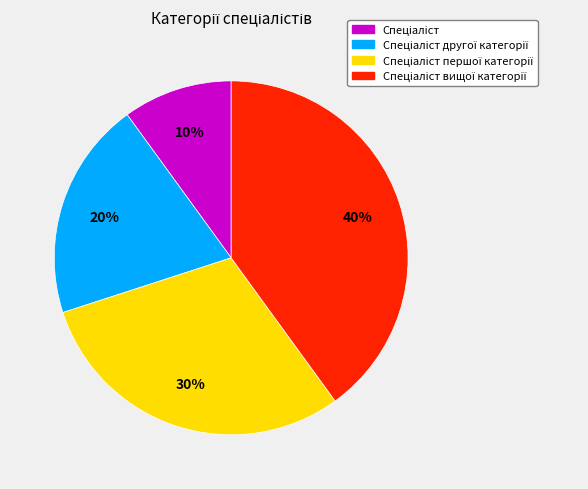

To the nearest percent, what is the average slice percentage?

25%